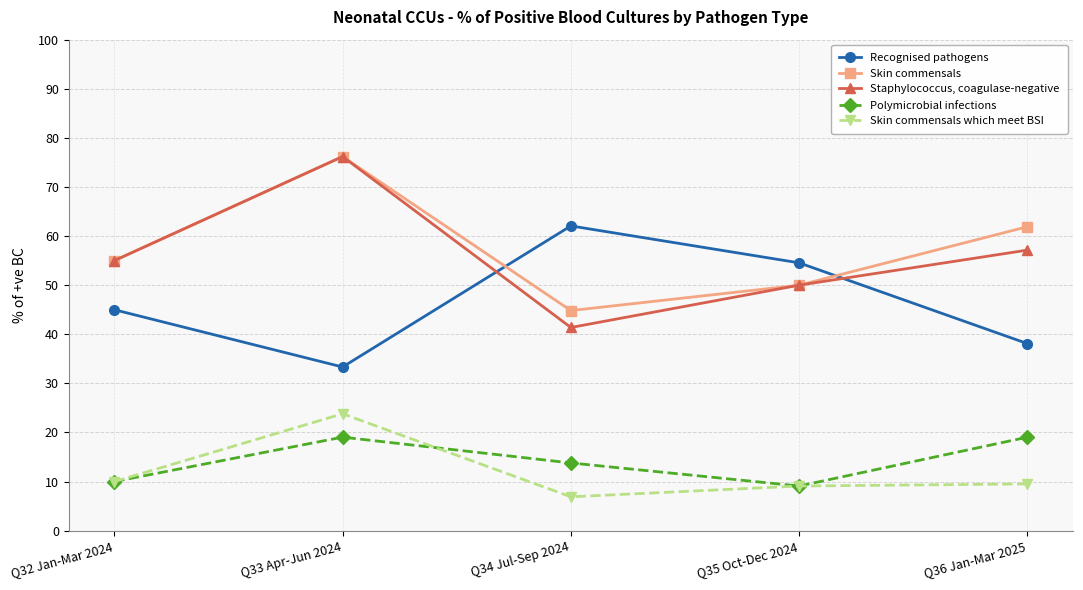

True or false: Recognised pathogens and Skin commensals which meet BSI cross at least once.

False